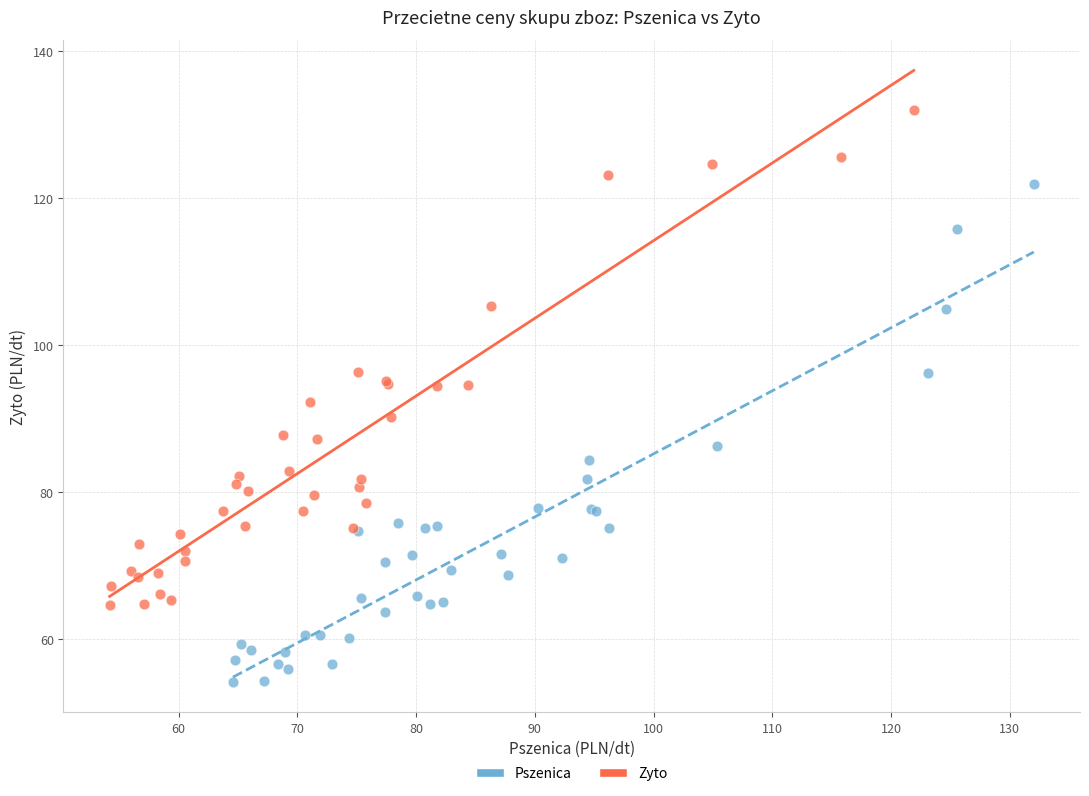

Which series contains the highest Y value?

Zyto